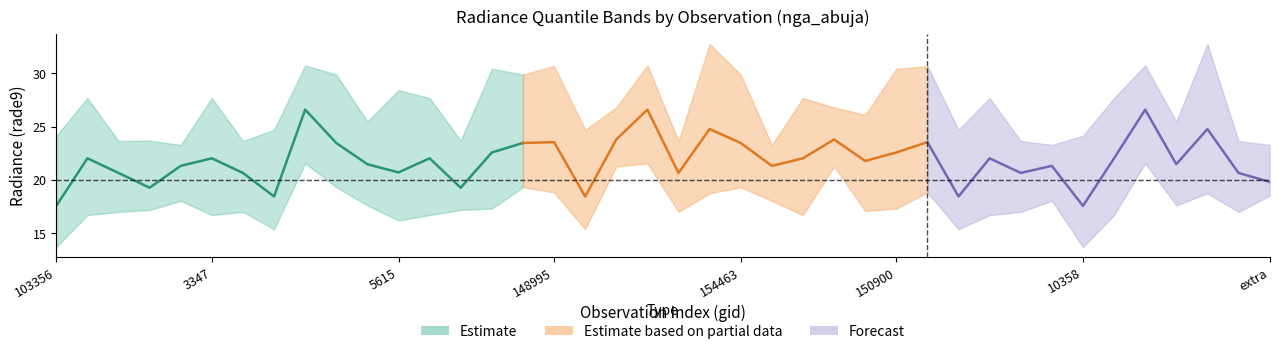

True or false: rade9_bin_3q and rade9_bin_mdn intersect in this chart.

False